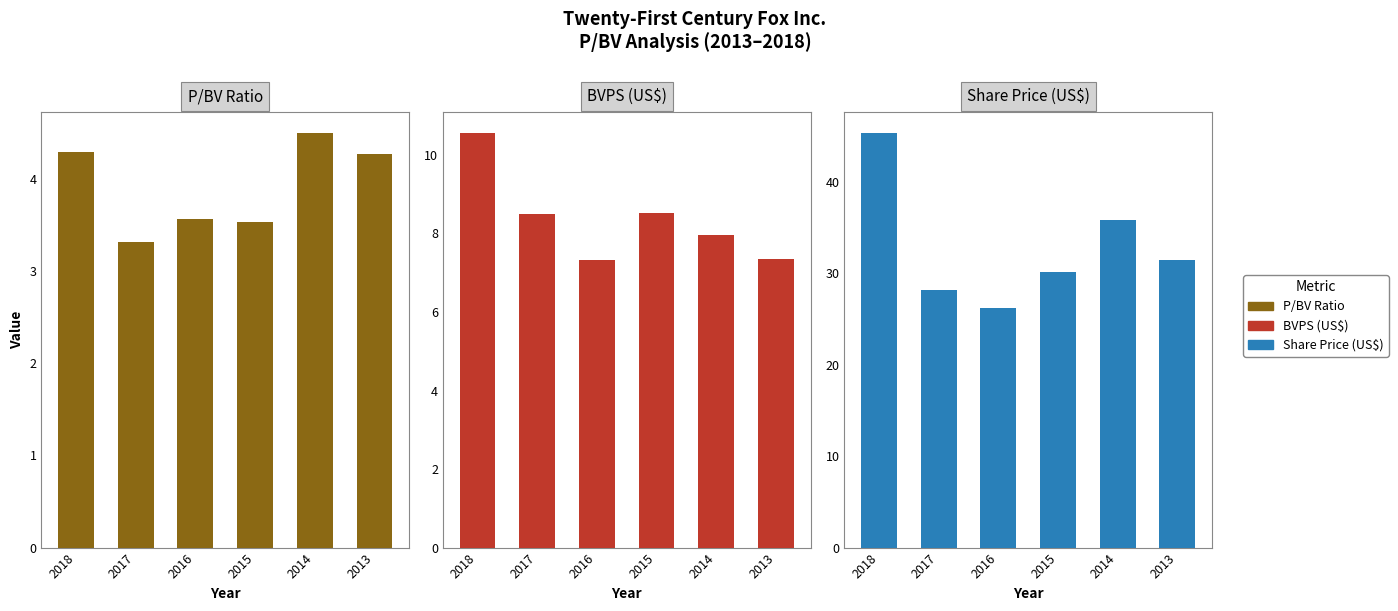

What is the highest value of the Share Price (US$) series?

45.3